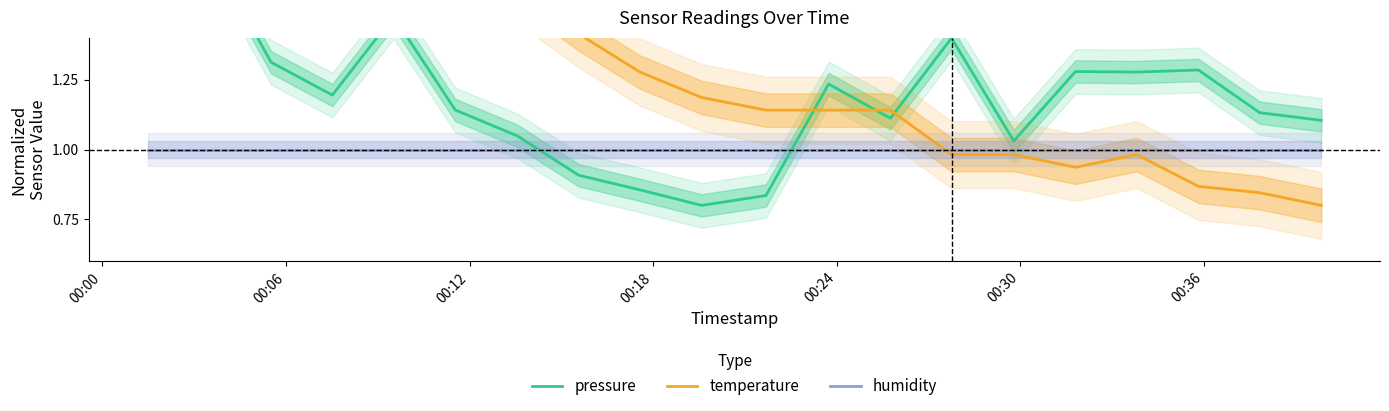

True or false: pressure and temperature intersect in this chart.

True